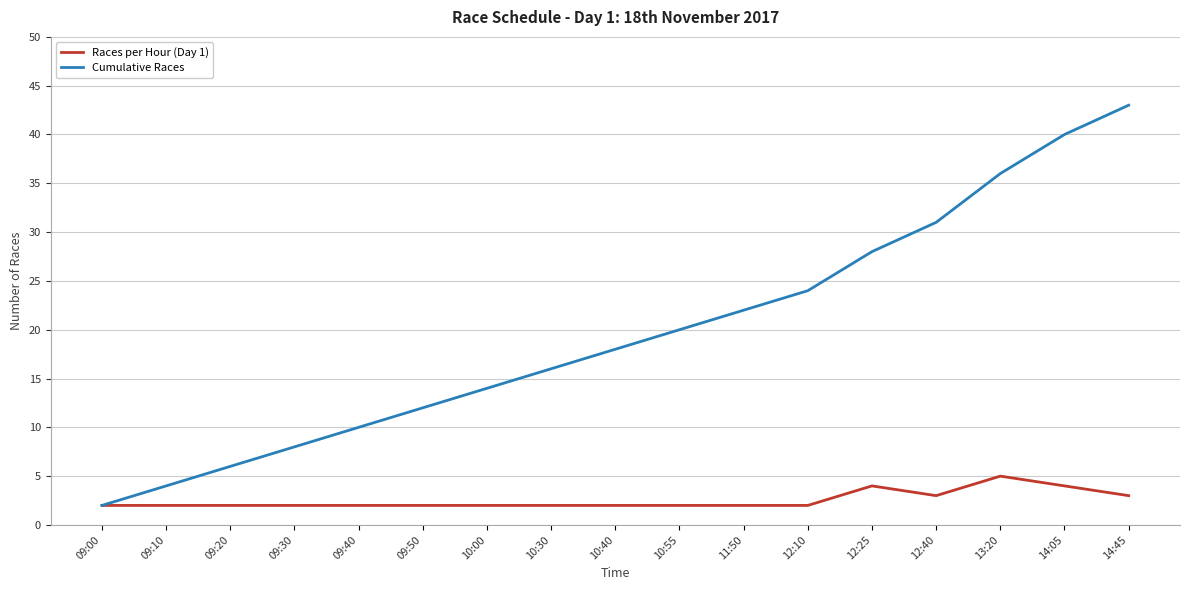

Reading right to left, transcribe all the data shown in this chart.

Races per Hour (Day 1): 3	4	5	3	4	2	2	2	2	2	2	2	2	2	2	2	2
Cumulative Races: 43	40	36	31	28	24	22	20	18	16	14	12	10	8	6	4	2